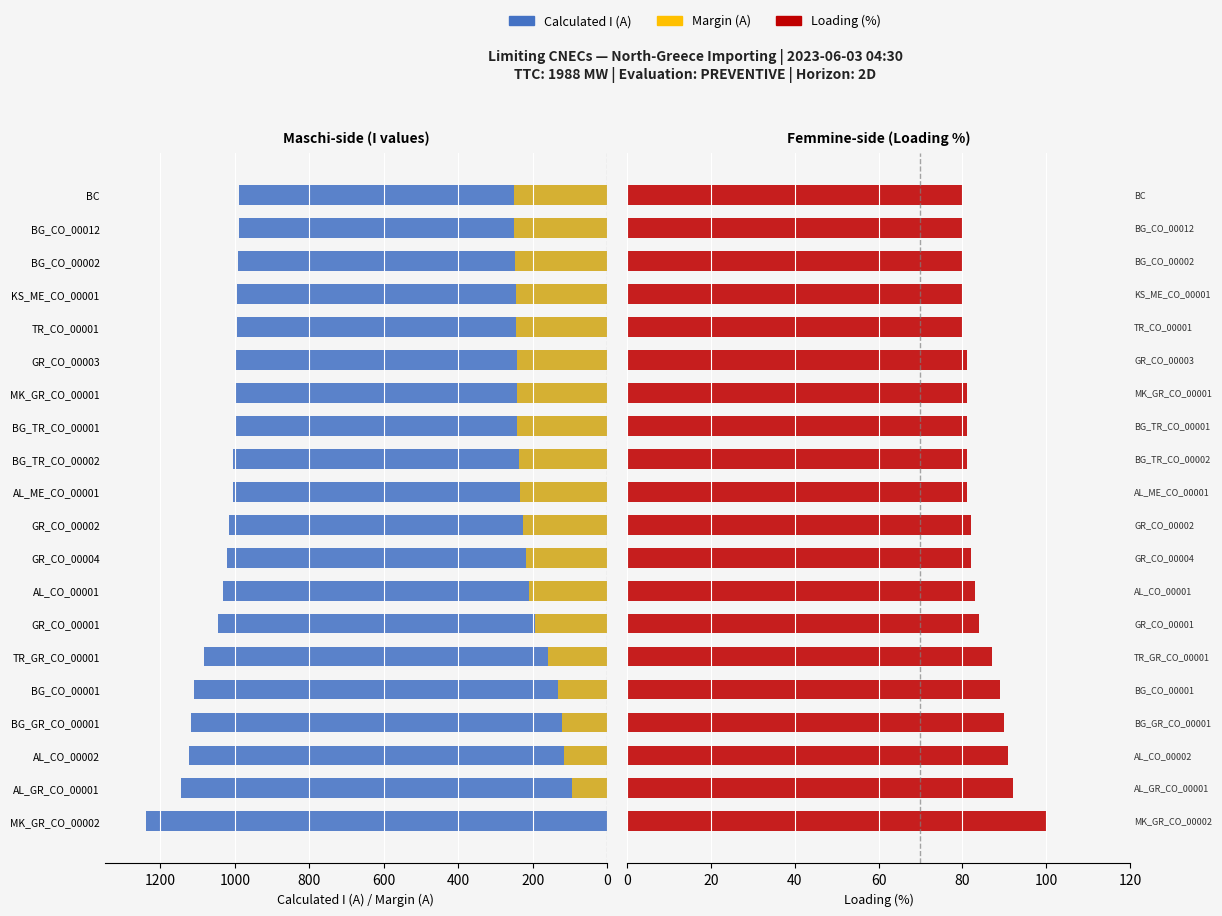

What is the difference between the highest and lowest values at GR_CO_00001?

961